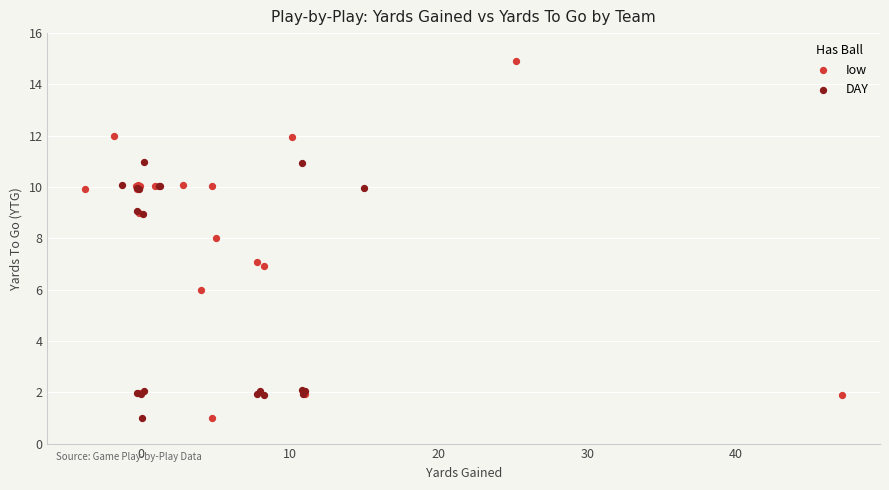

What are all the series names shown in the legend?

Iow, DAY